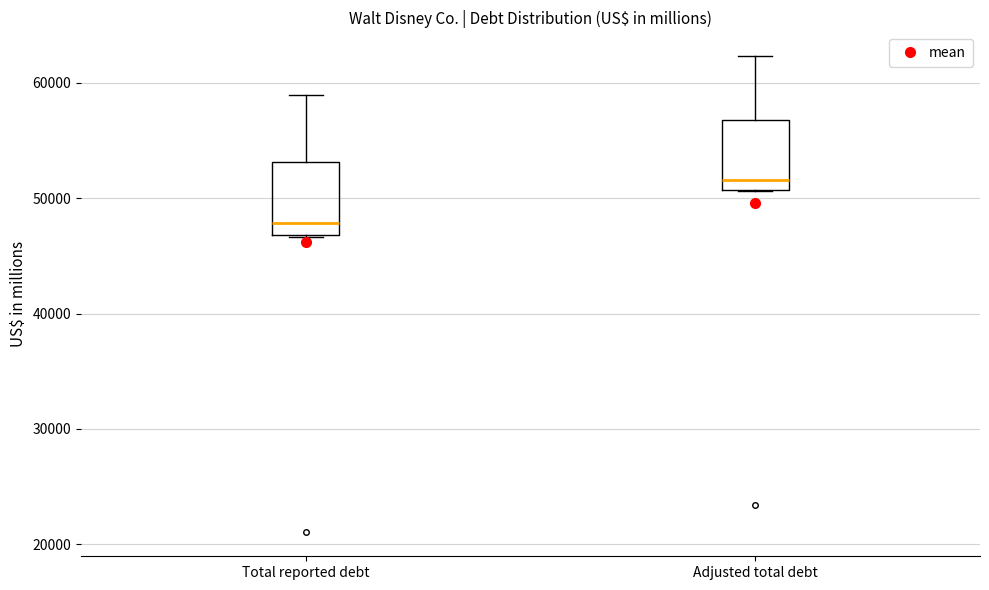

Which box has the highest median line?

Adjusted total debt